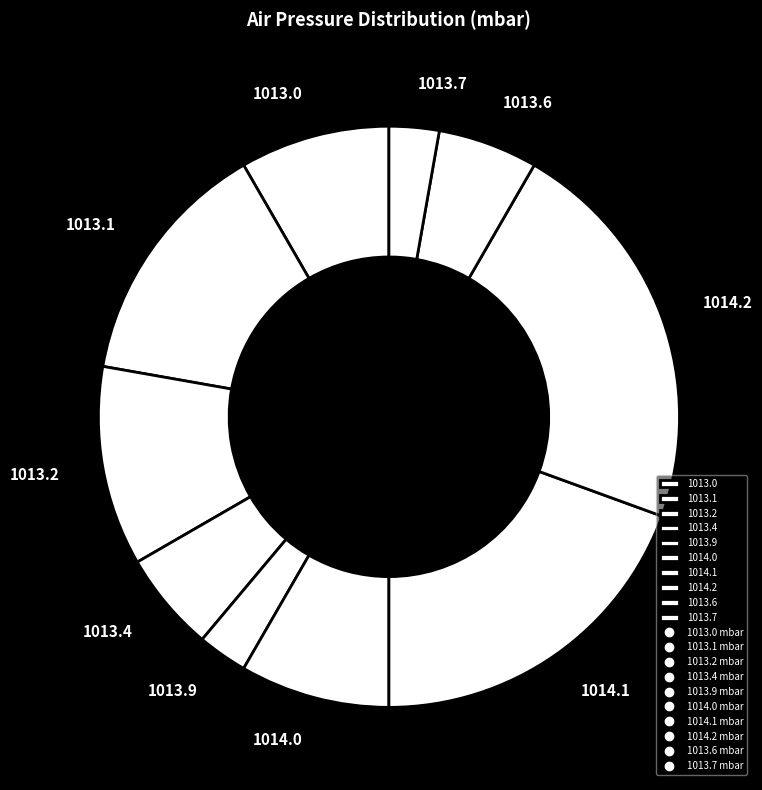

Which category has the biggest portion of the pie?

1014.2